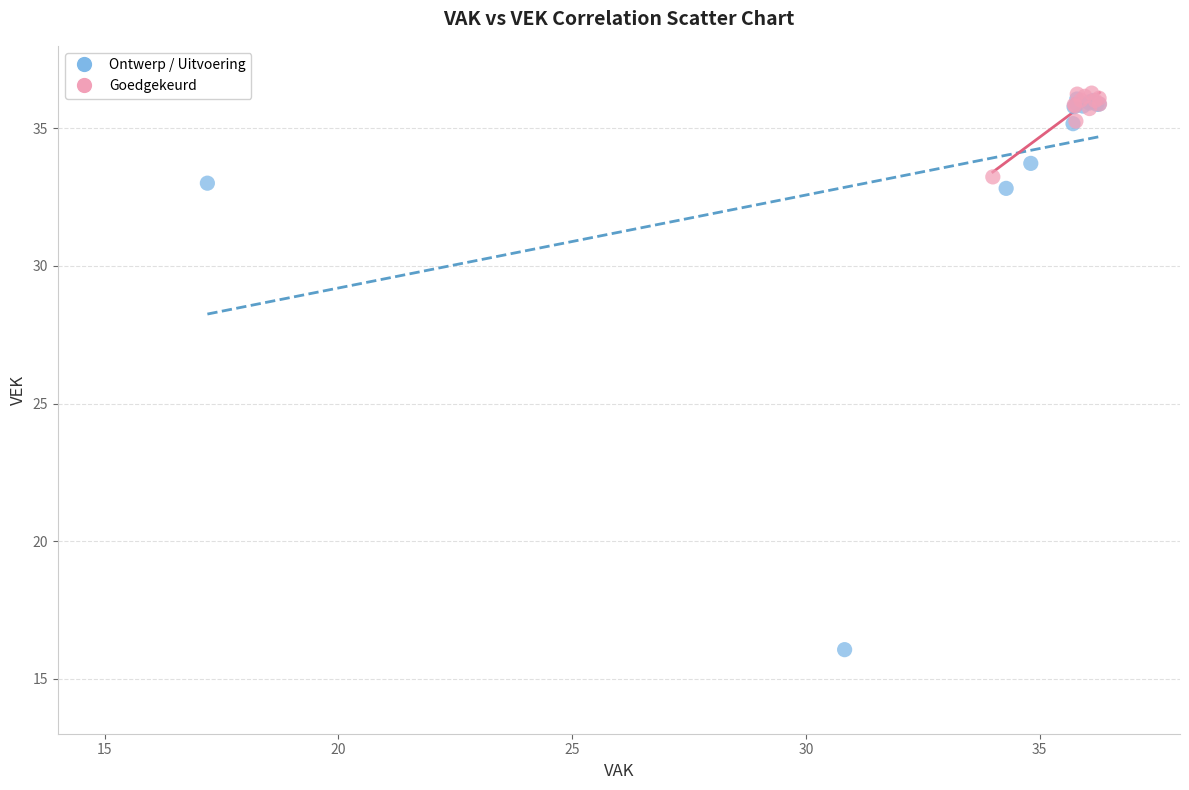

Which series has the widest spread of Y values?

Ontwerp / Uitvoering